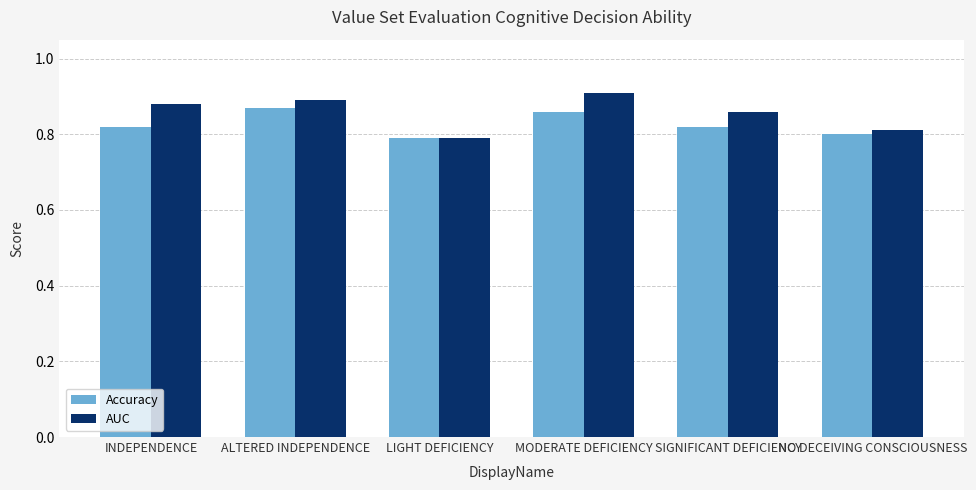

Which series has the largest range (max minus min)?

AUC